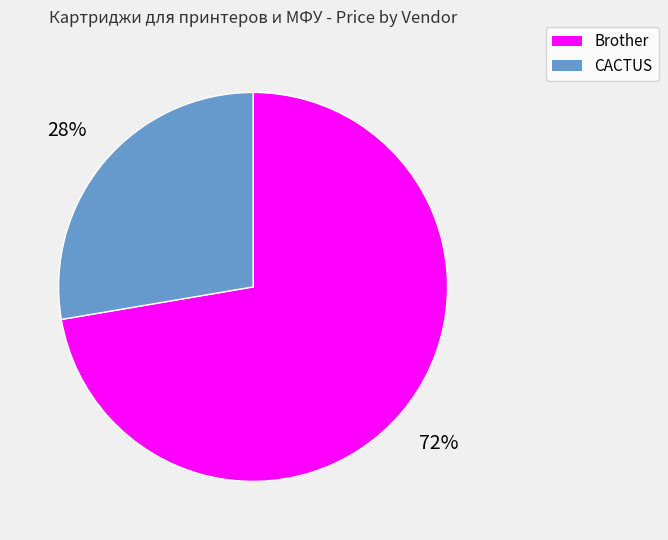

Combined, do CACTUS and Brother account for over 50%?

Yes